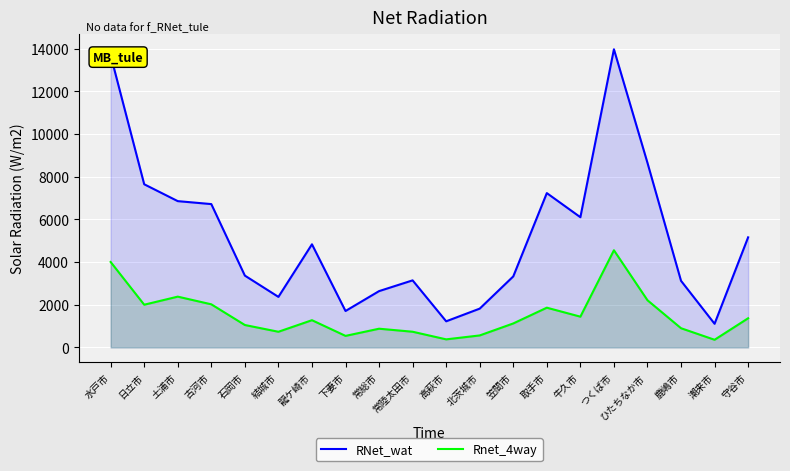

True or false: RNet_wat and Rnet_4way intersect in this chart.

False